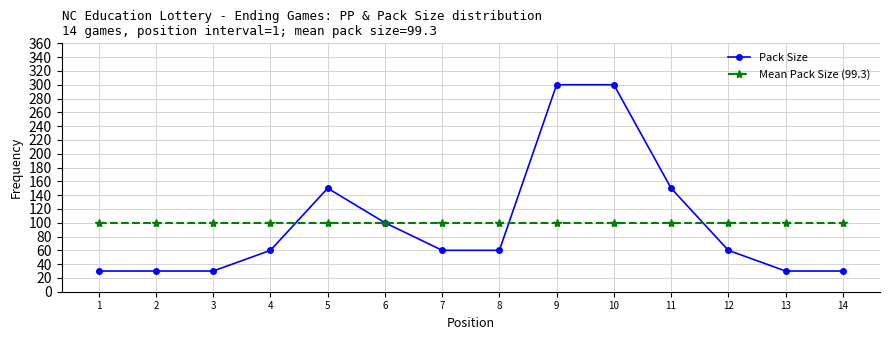

What is the average value of the Mean Pack Size (99.3) series?

99.3